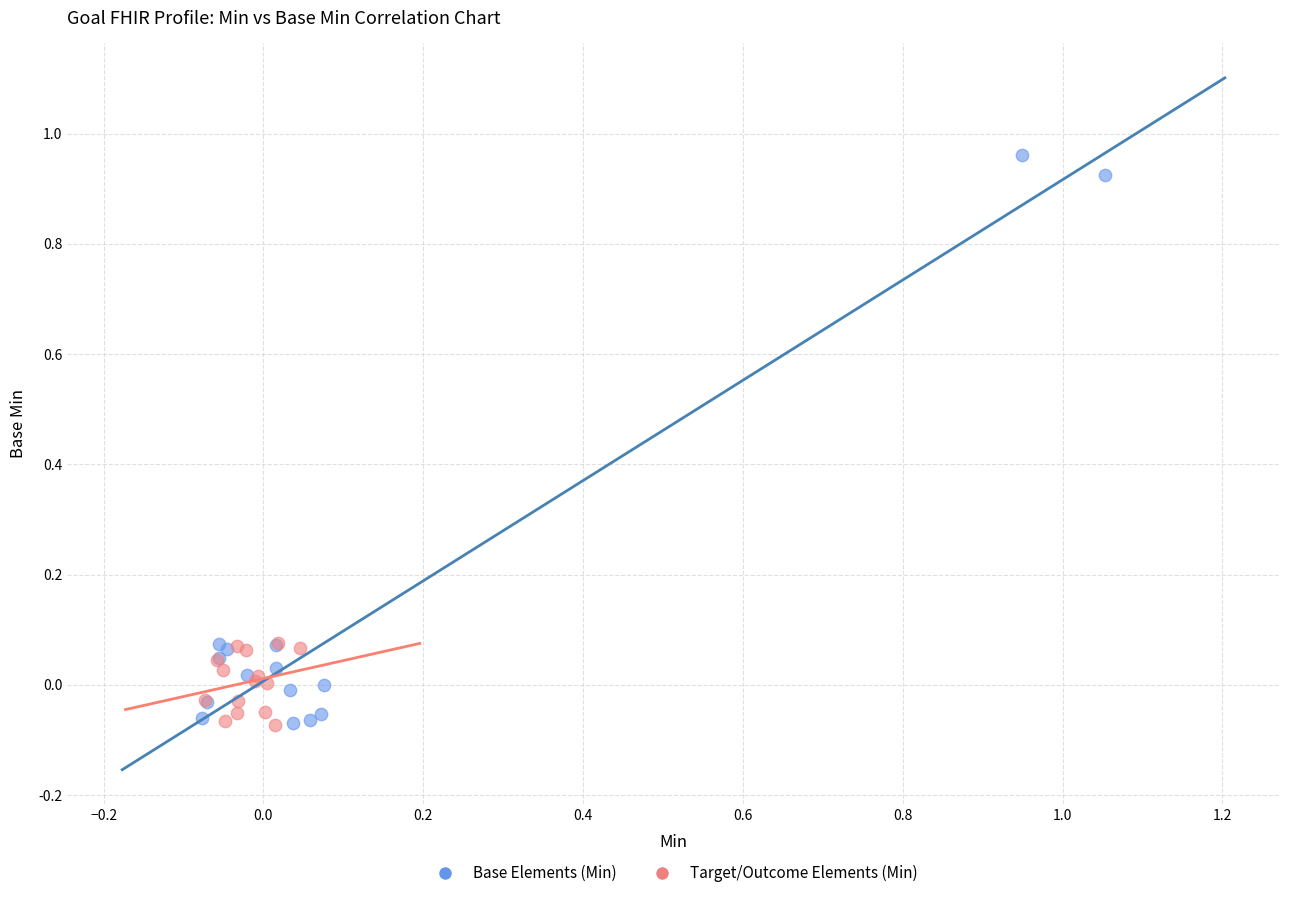

Which series has the widest spread of Y values?

Base Elements (Min)